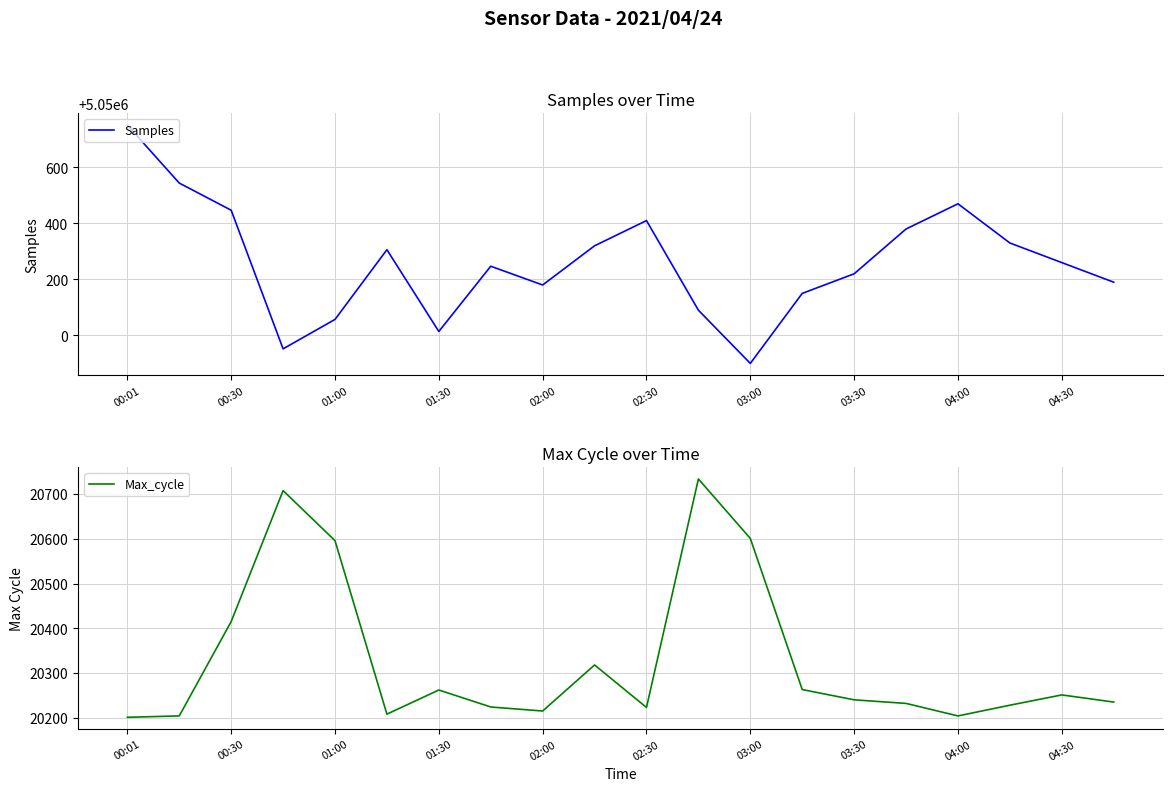

True or false: Samples and Max_cycle cross at least once.

False